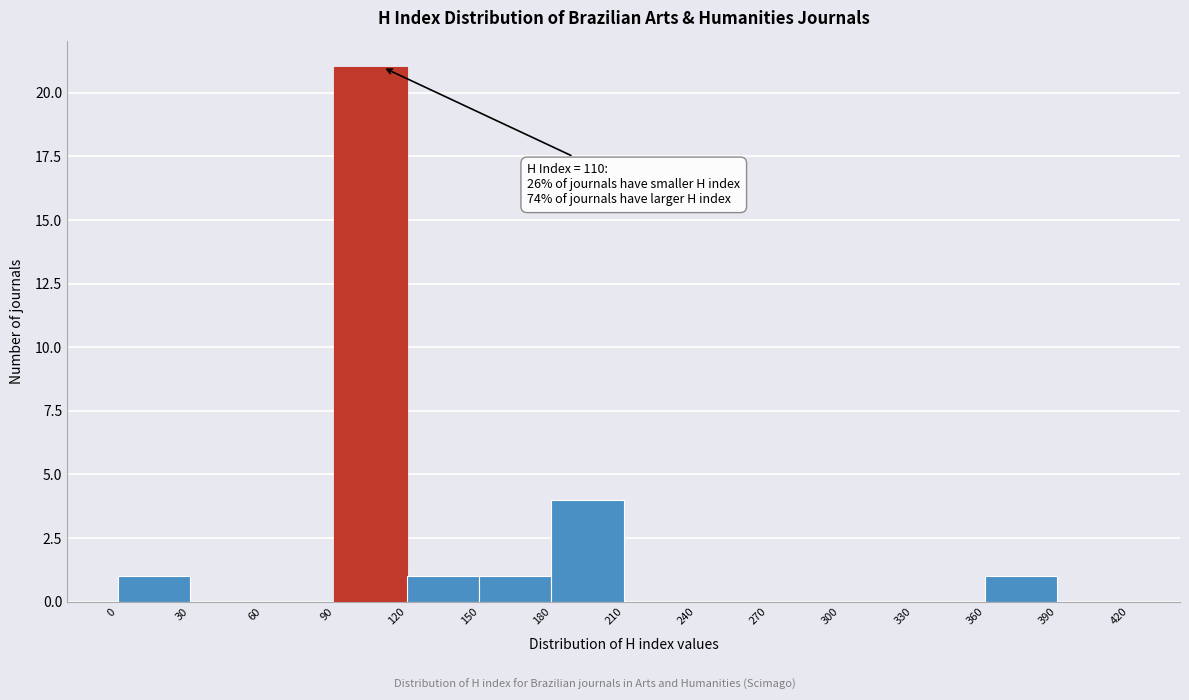

Over which range of the x-axis is the bar tallest?

90 to 120